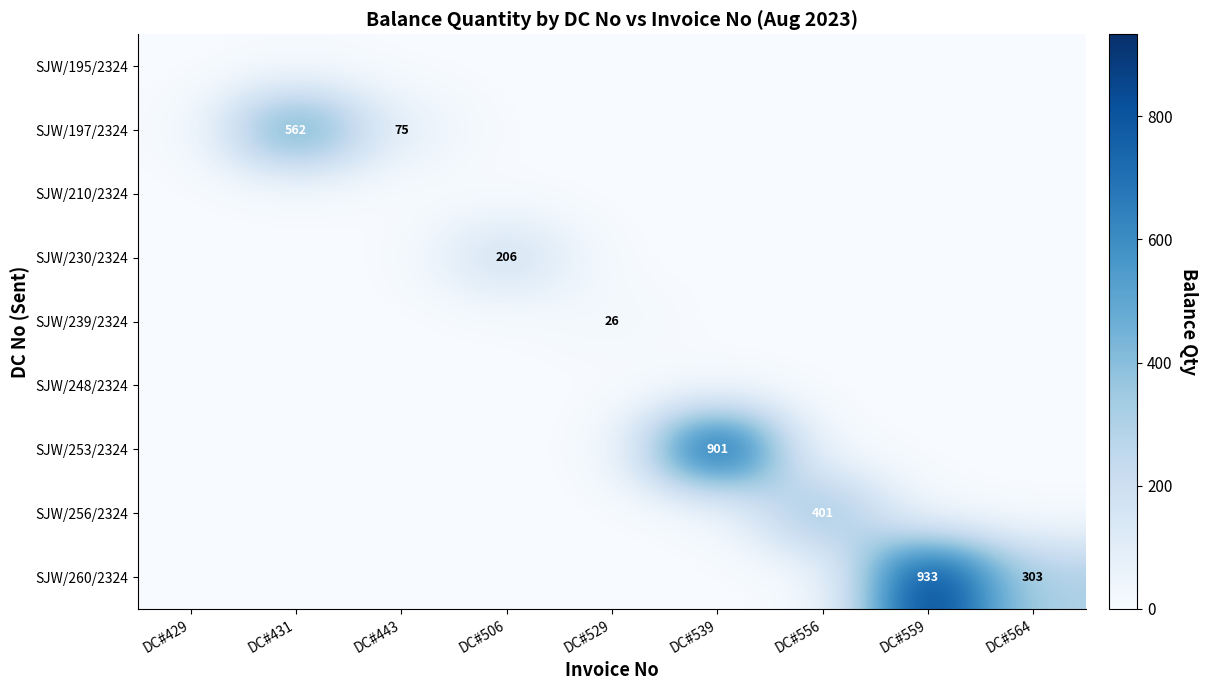

At which label is SJW/248/2324 closest to 0?

DC#429